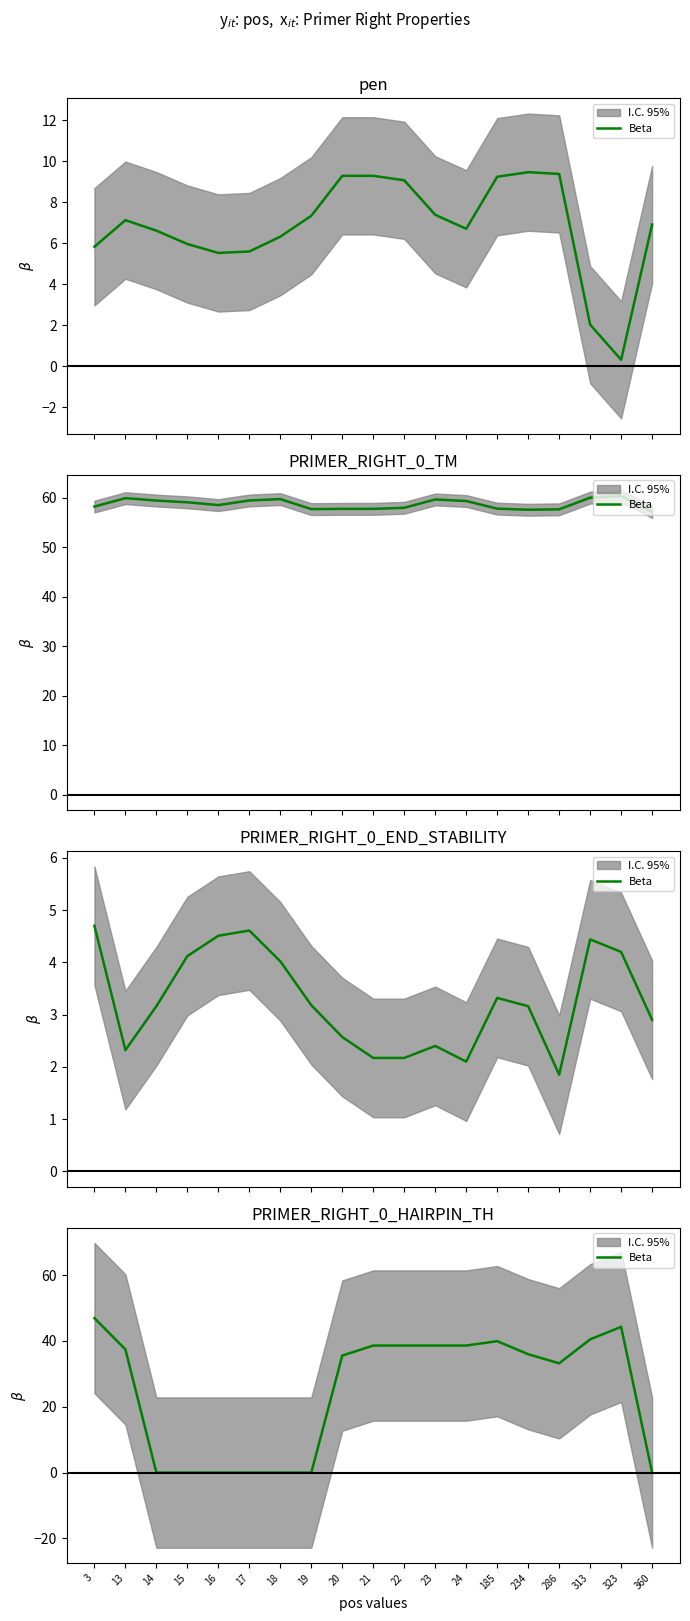

How many data points does each series have?

19